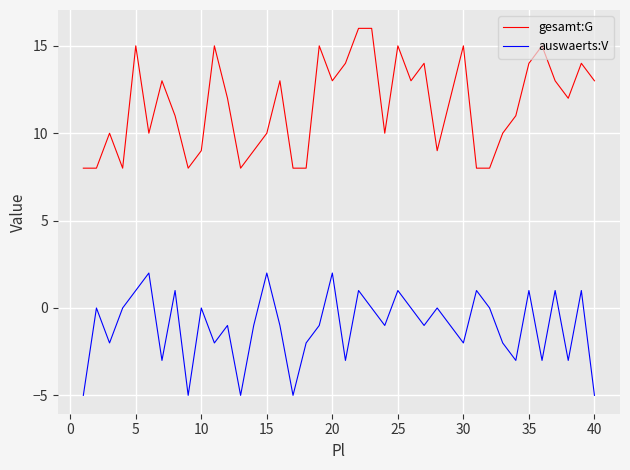

True or false: auswaerts:V and gesamt:G cross at least once.

False